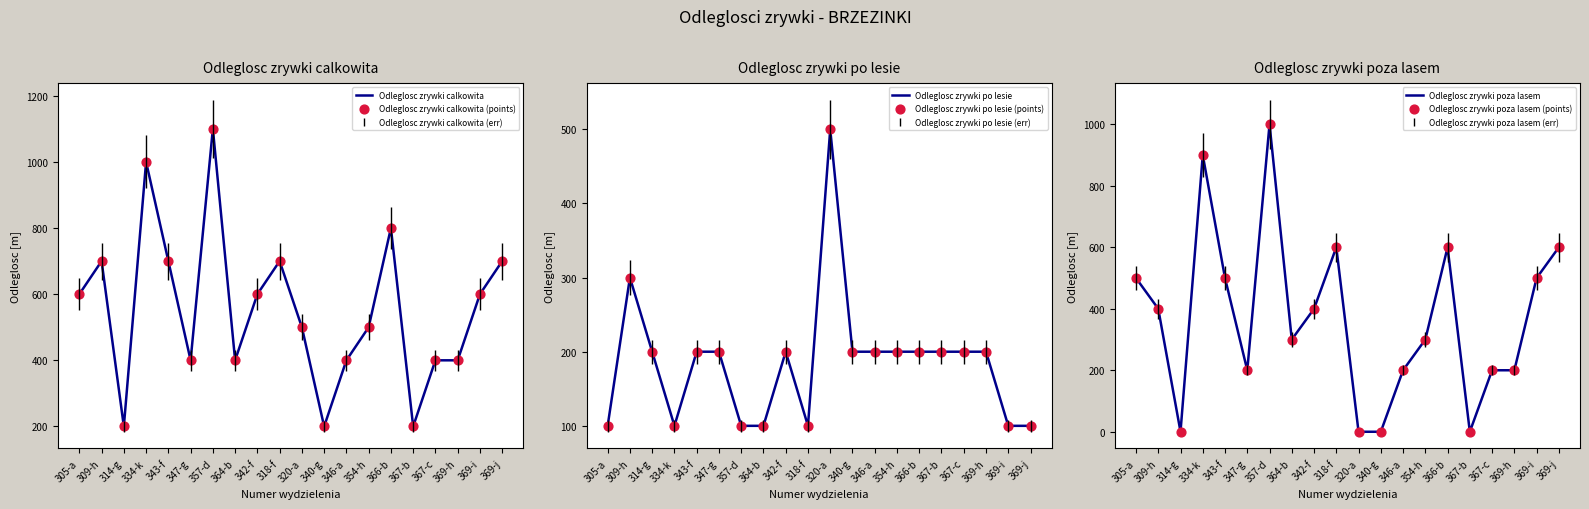

What is the total value across all series at 340-g?

800